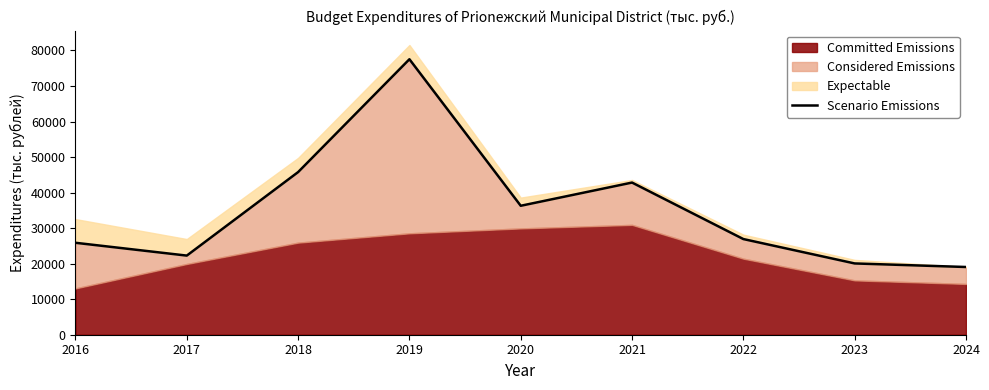

Reading right to left, list all the values displayed in this chart.

2024=19056.8	2023=20056.8	2022=26917.5	2021=42817.7	2020=36285.9	2019=77522.7	2018=45763.1	2017=22264.7	2016=25871.0